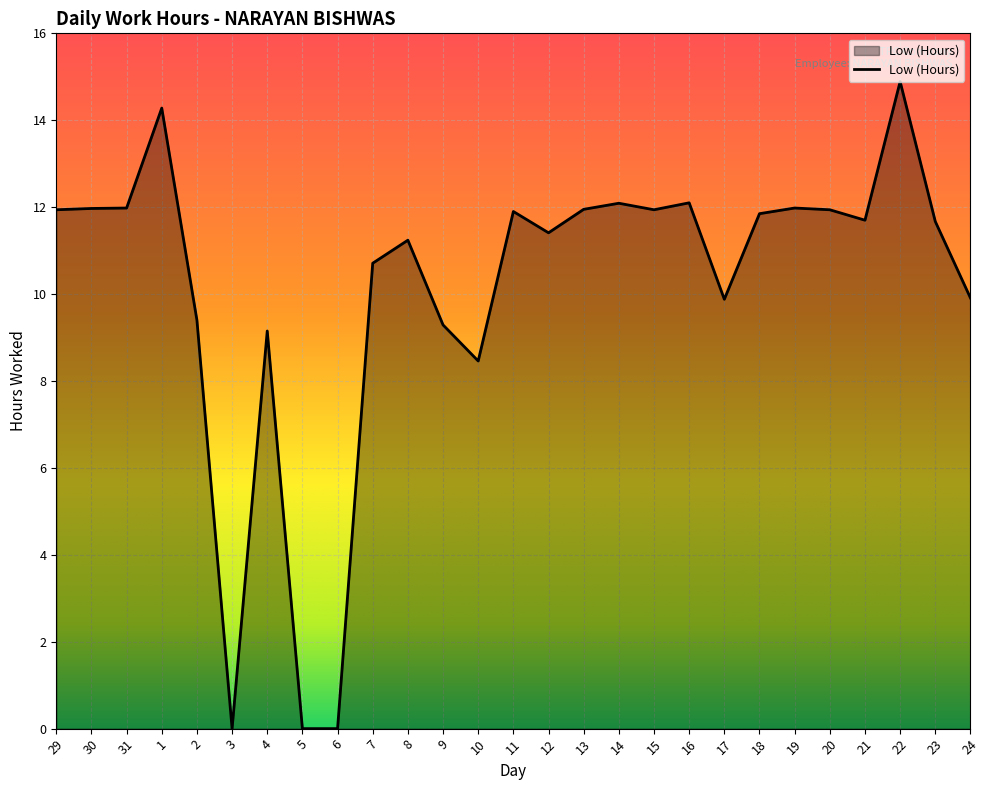

What is the maximum value shown in the chart?

14.9